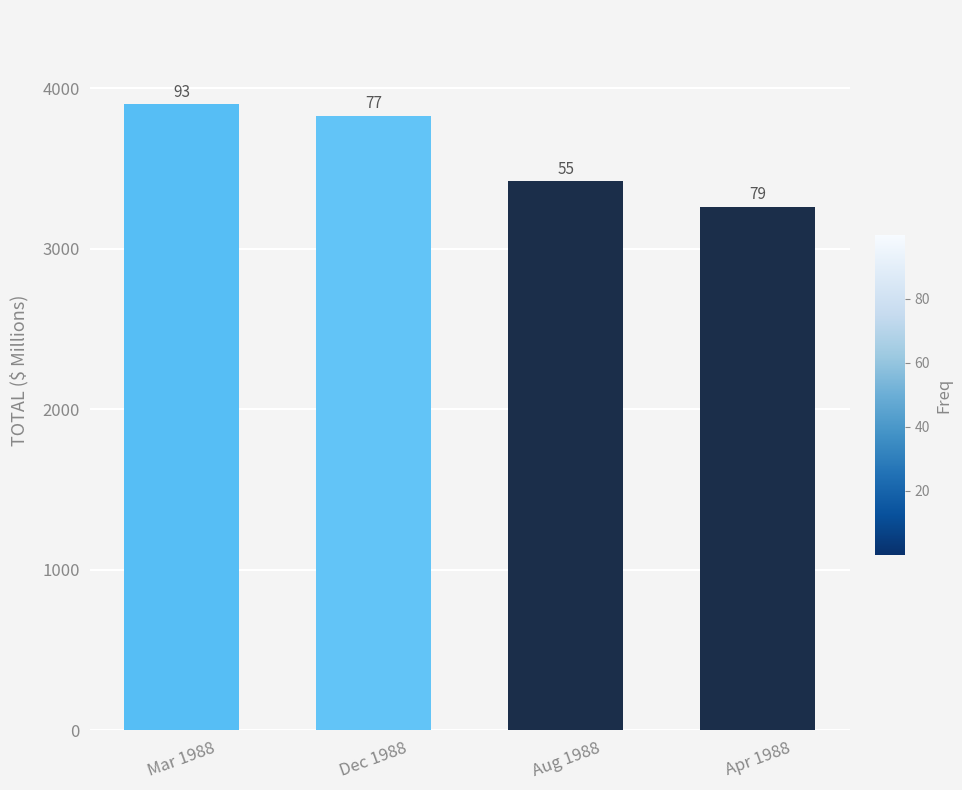

Reading right to left, extract all data points from this chart.

3262	3421	3829	3902